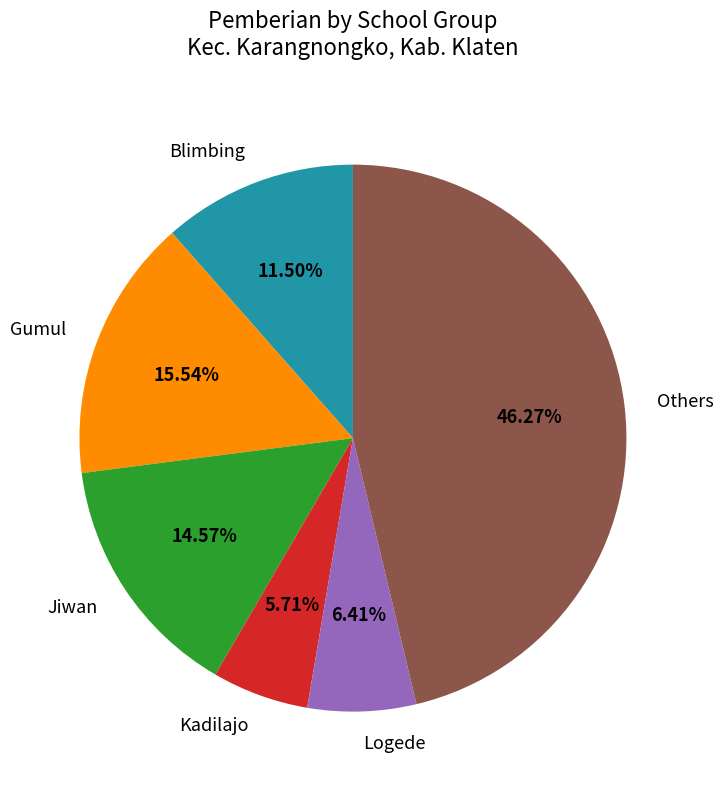

Is there any slice that represents more than half of the pie?

No